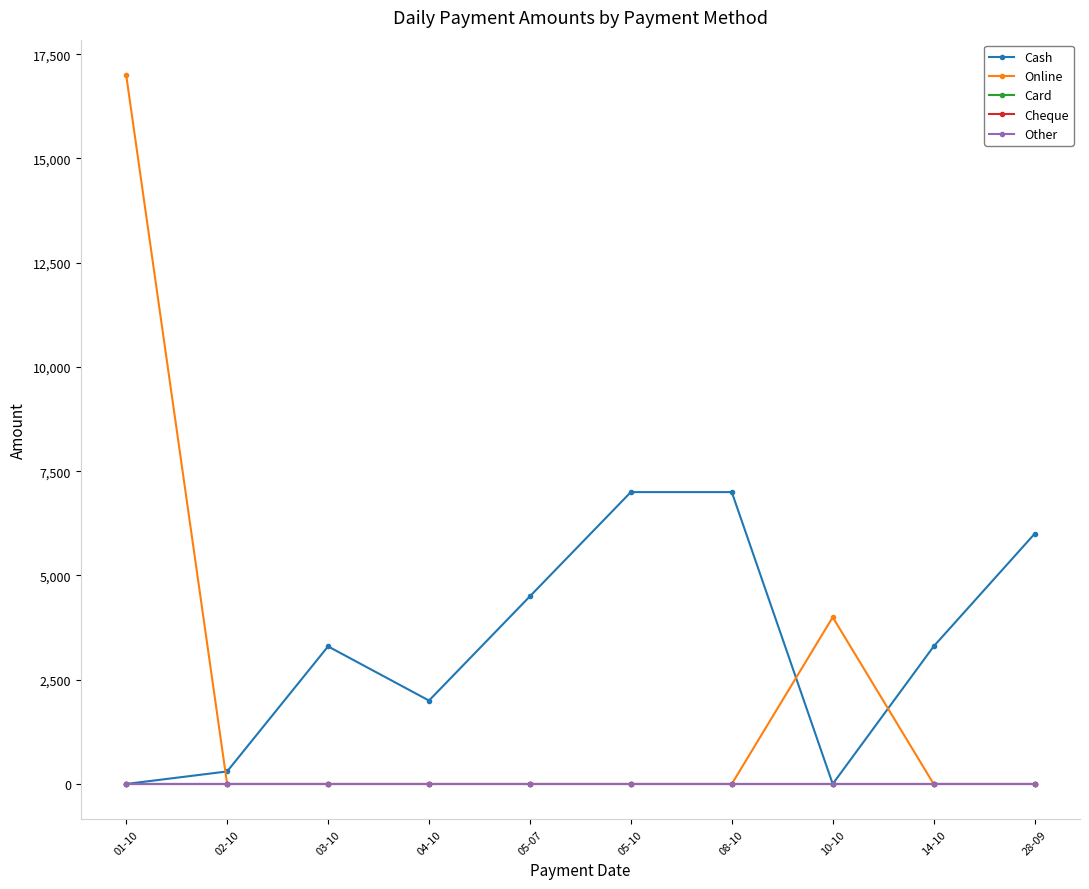

The value of Cash at 08-10 is 6999. True or false?

True